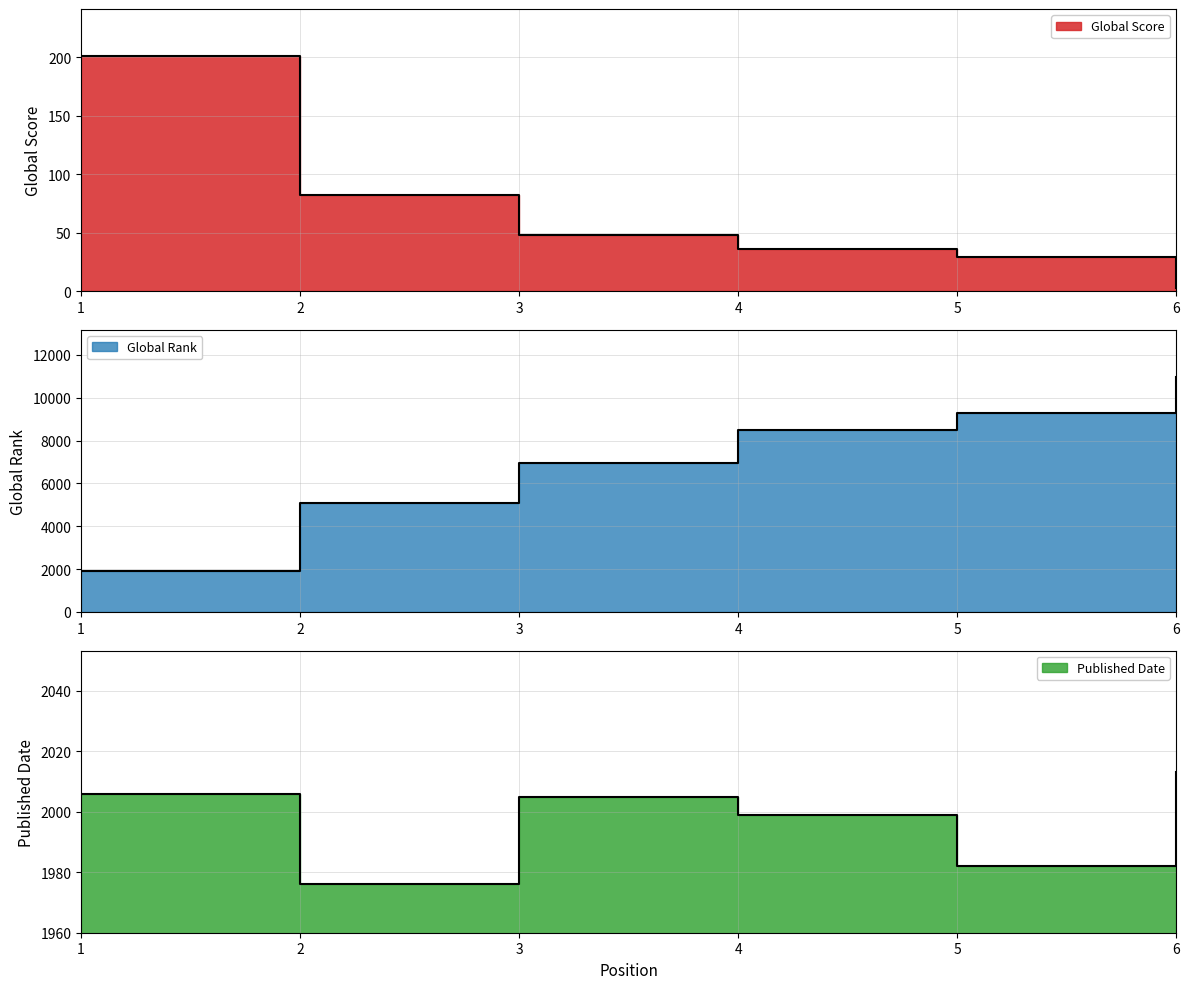

How many distinct data groups are displayed?

3